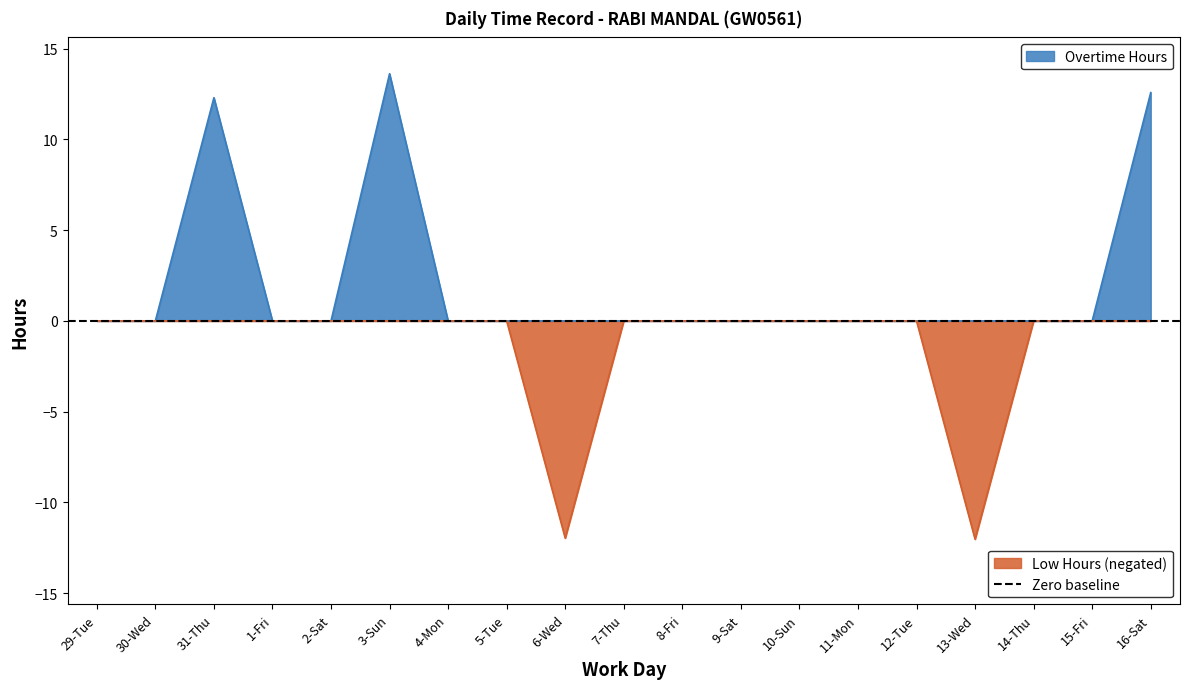

What is the value of the Low Hours point at the 16th from the left?

-12.0